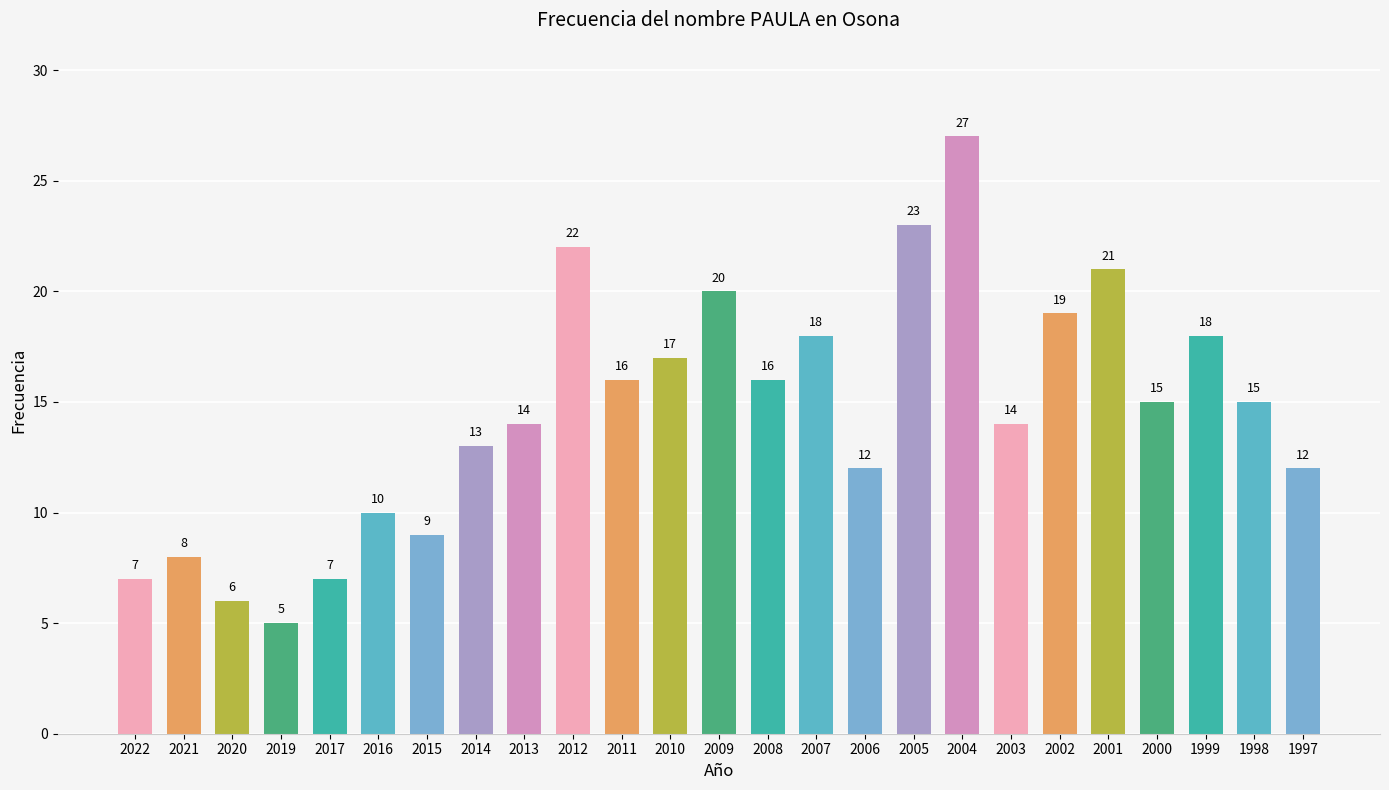

What is the sum of the values at 2005 and 2014?

36